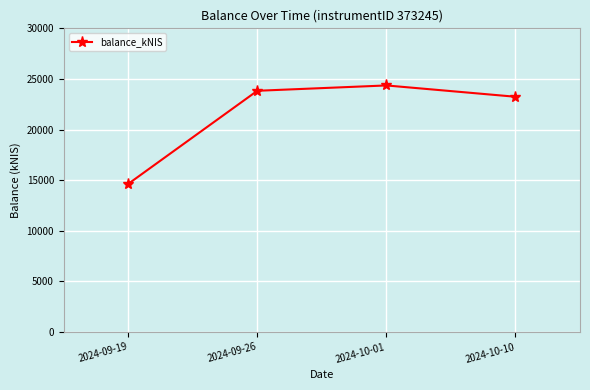

What is the change in value from 2024-09-19 to 2024-10-10?

+8606.6